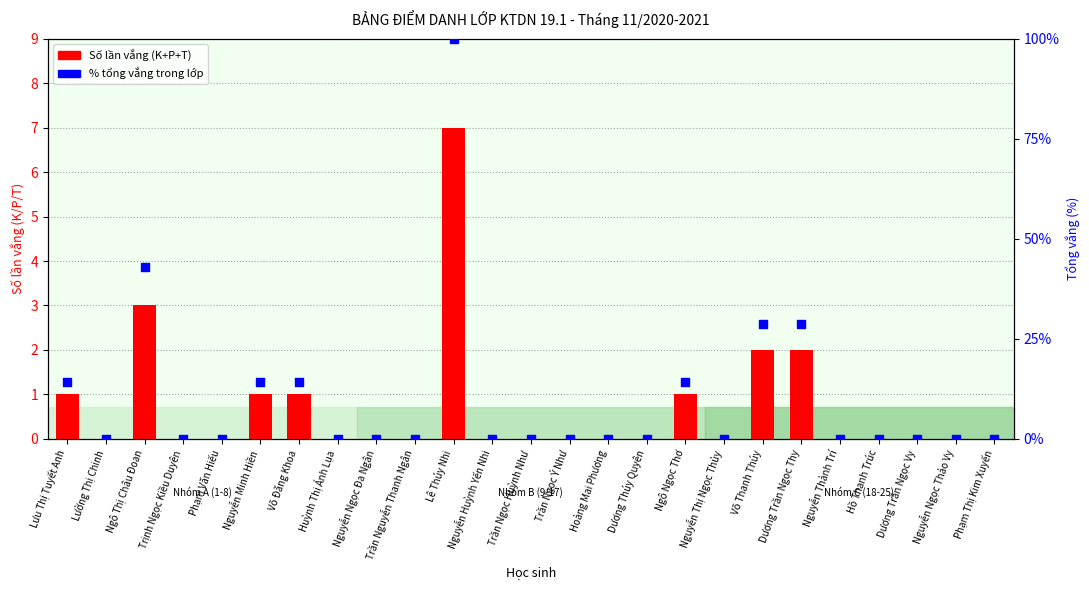

Is the value of K (vắng không phép) at Phạm Văn Hiếu greater than the value of % tổng vắng trong lớp at Nguyễn Huỳnh Yến Nhi?

No